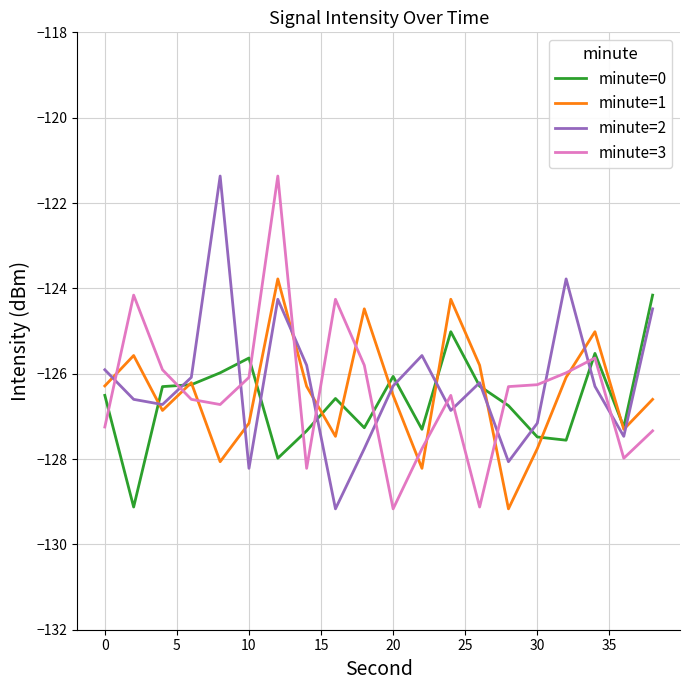

What is the greatest value displayed?

-121.4